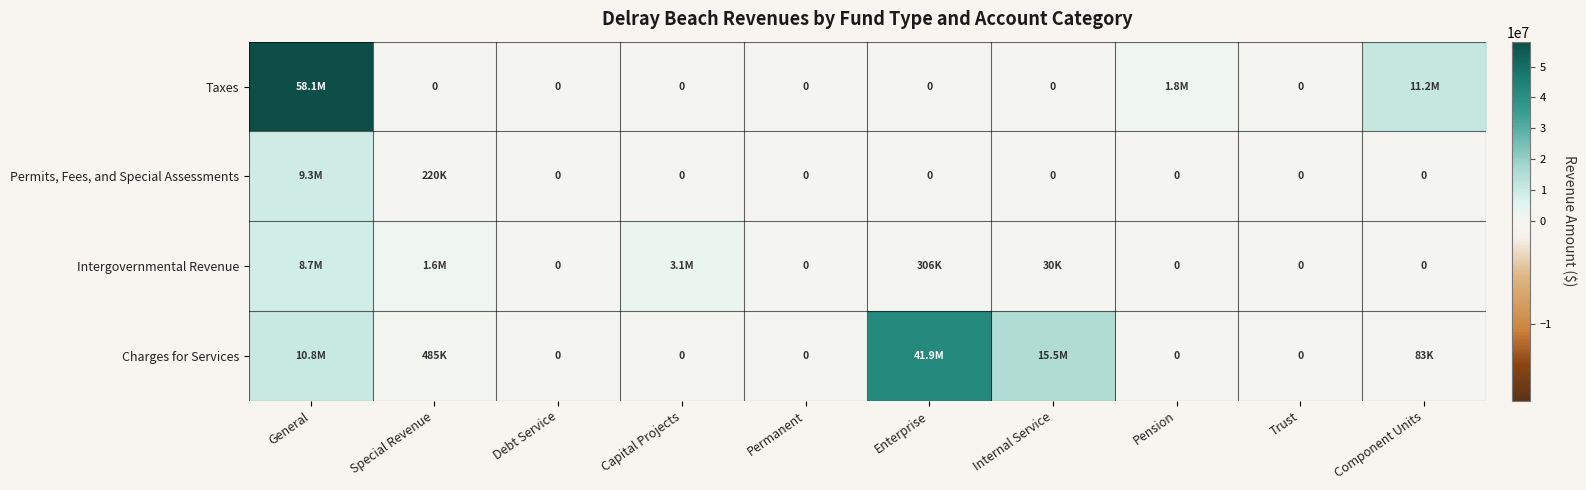

What is the sum of all Intergovernmental Revenue values?

13835286